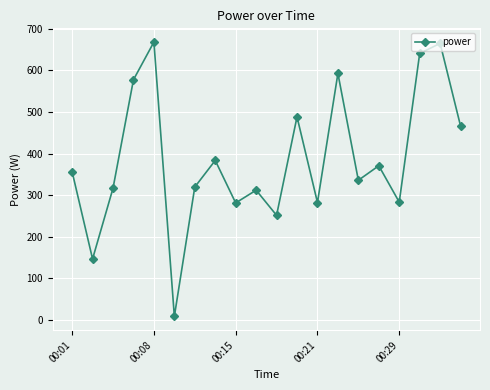

How many interior local peaks (higher than both neighbors) does the data have?

7